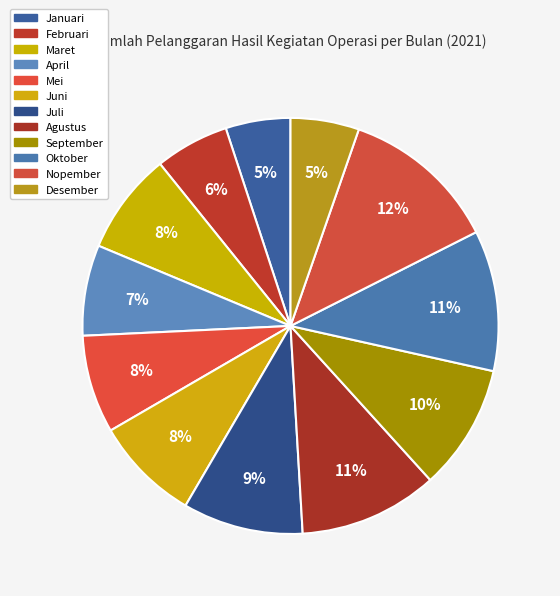

What percentage is NOT represented by April?

92.9%